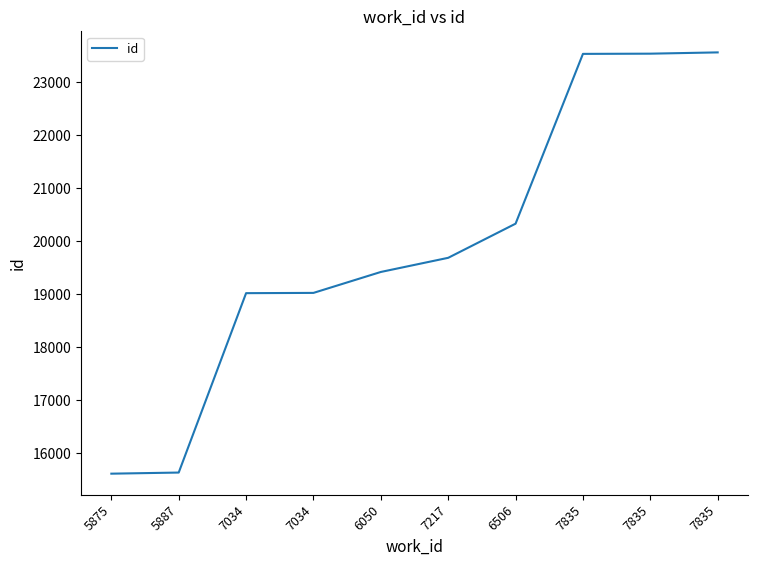

What is the value of the 3rd point from the left?

19021